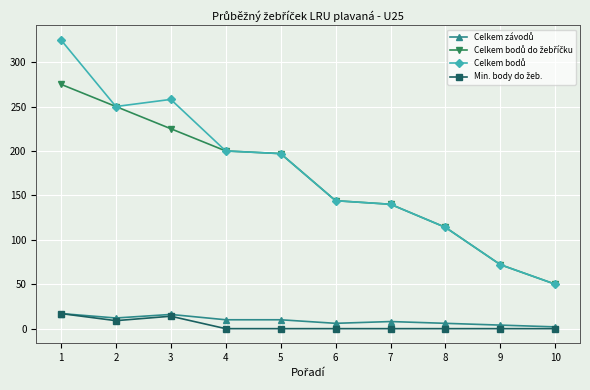

Reading right to left, what are all the values shown in this chart?

Celkem závodů: 2	4	6	8	6	10	10	16	12	17
Celkem bodů do žebříčku: 50	72	114	140	144	197	200	225	250	275
Celkem bodů: 50	72	114	140	144	197	200	258	250	325
Min. body do žeb.: 0	0	0	0	0	0	0	14	9	17